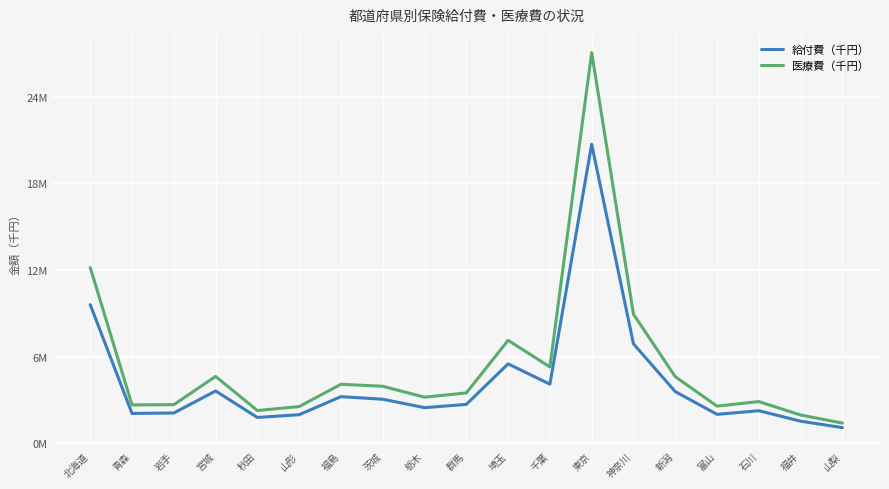

Is it true that 給付費（千円） equals 1719207.1 at 福島?

False